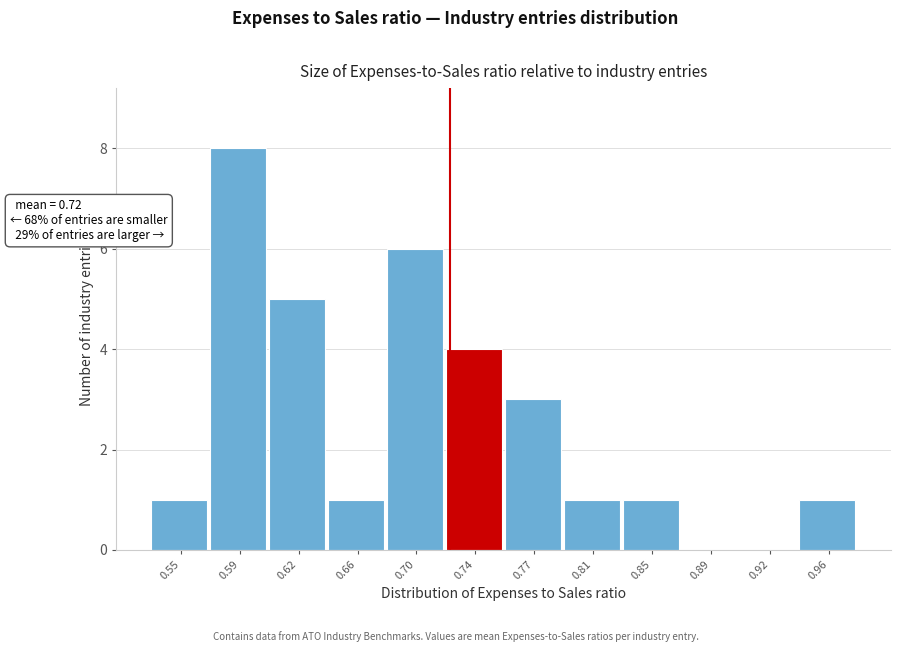

Which range on the x-axis has the tallest bar?

0.570 to 0.605